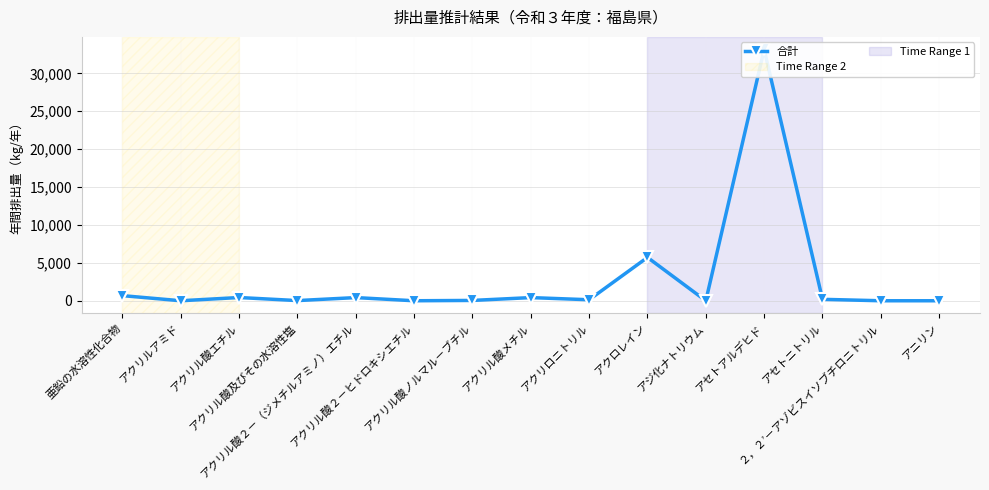

What is the change in value from アクリル酸及びその水溶性塩 to アクリロニトリル?

+109.7